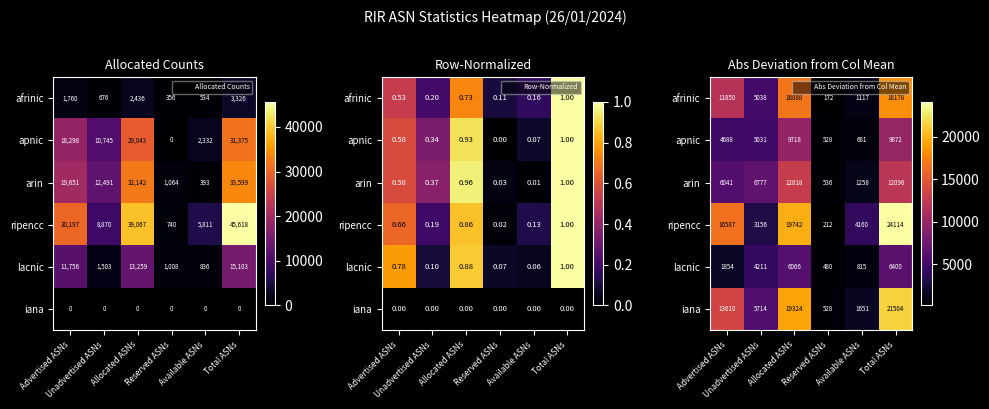

What is the minimum value for afrinic?

172.0